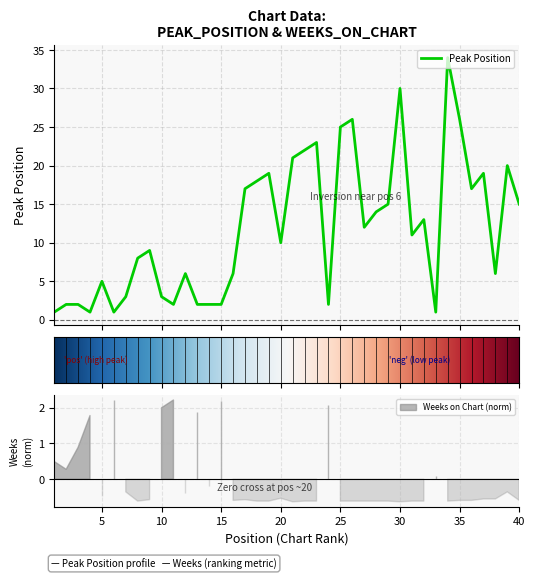

Where is the first local maximum?

5